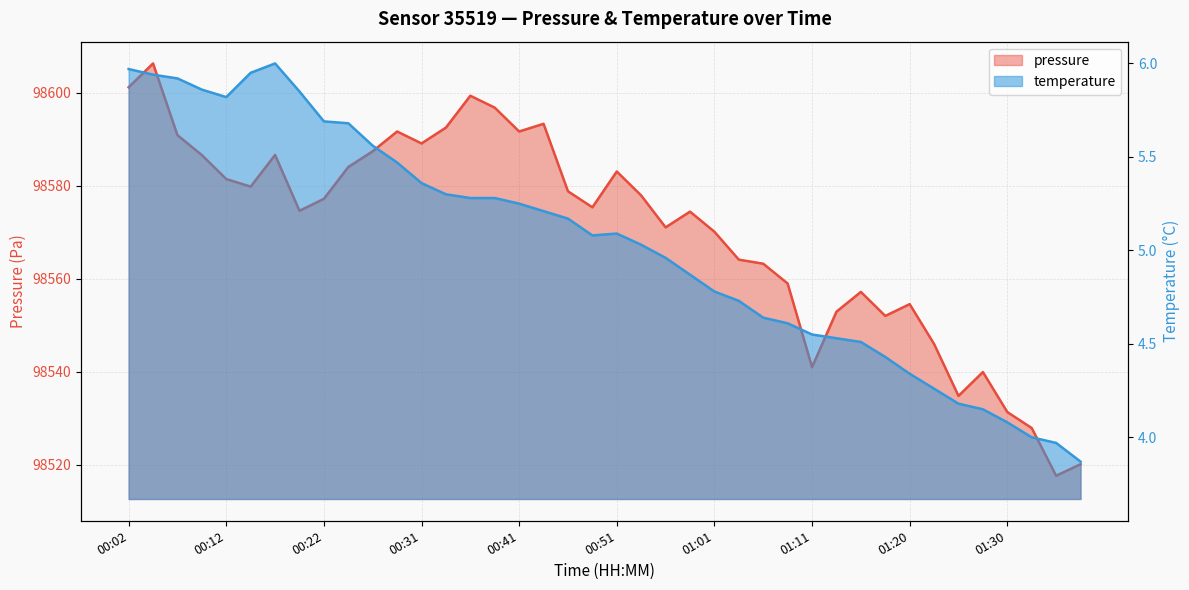

What is the value of the temperature point at the 24th from the left?

4.9